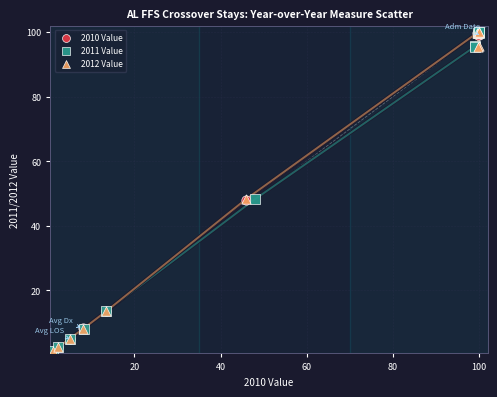

What are all the series names shown in the legend?

2010 Value, 2011 Value, 2012 Value